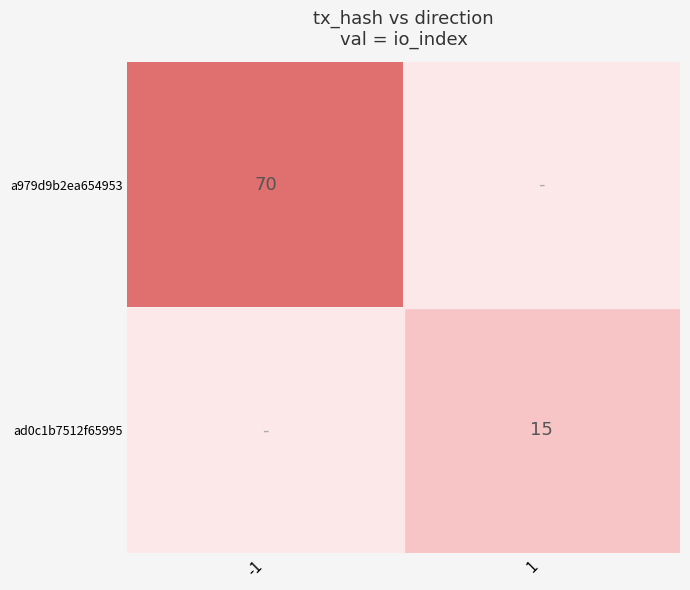

Is it true that ad0c1b7512f65995 equals 8 at 1?

False